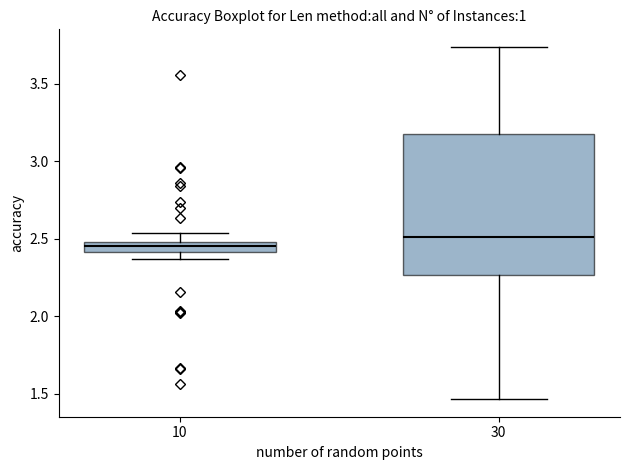

Which box is the tallest, from its lower edge to its upper edge?

30